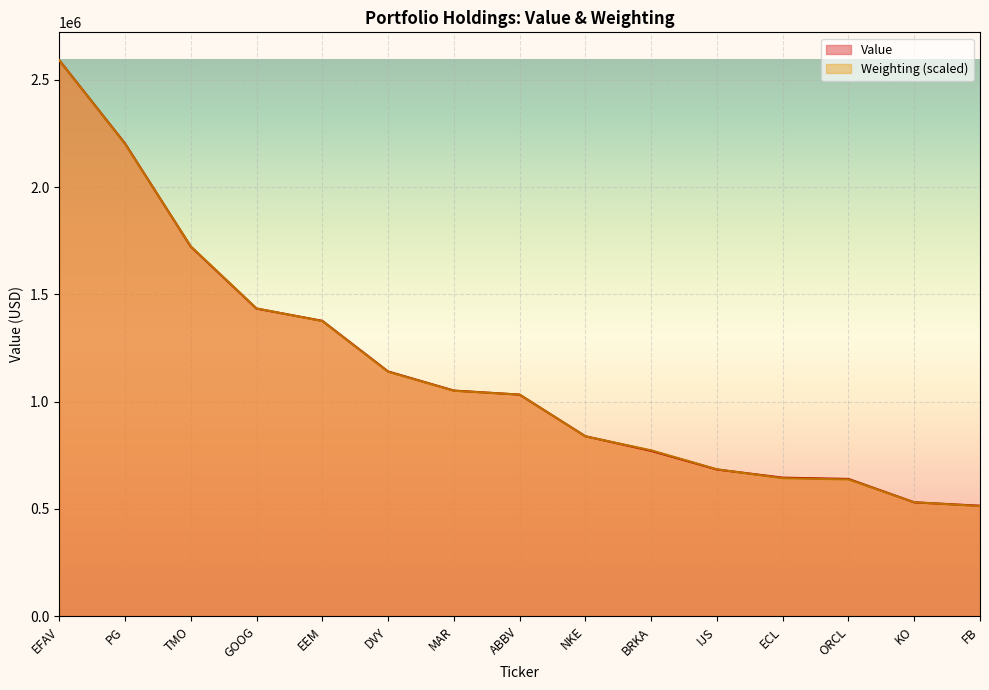

Rank the series at NKE from highest to lowest value.

Value, Weighting